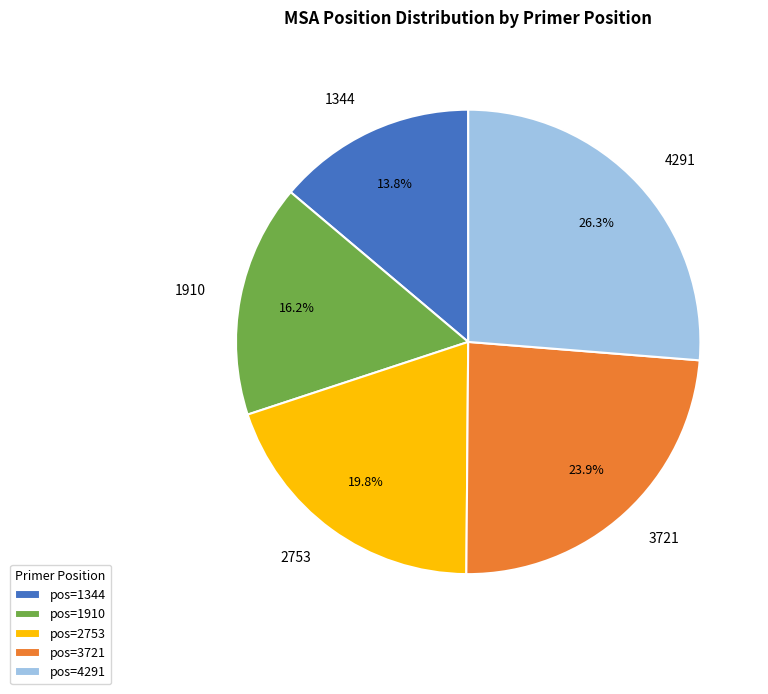

Which slice is the smallest?

1344